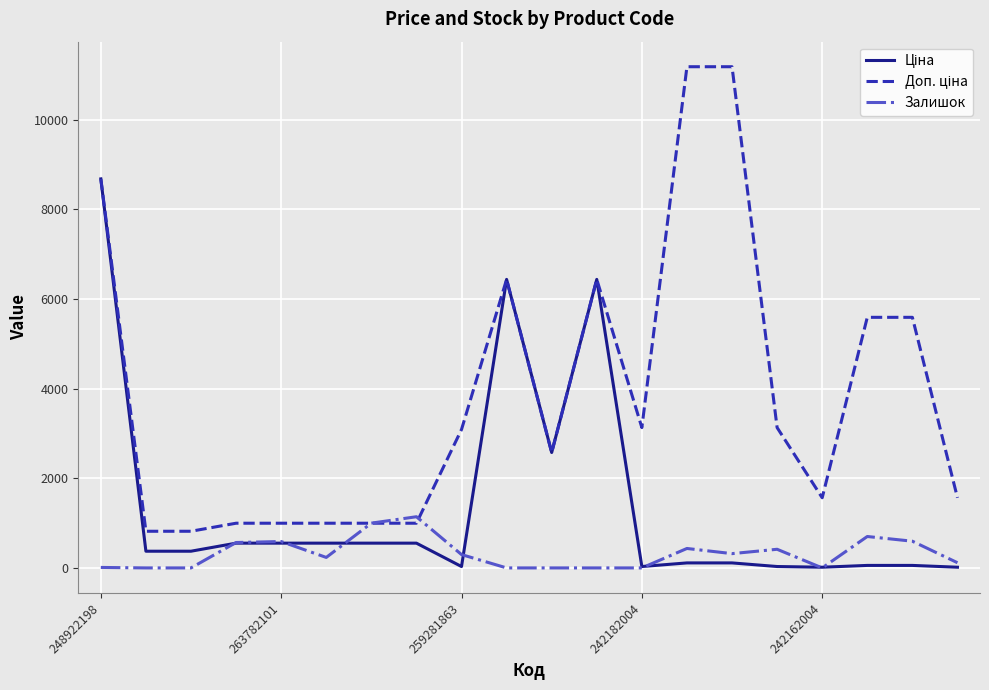

What is the greatest value displayed?

11182.0